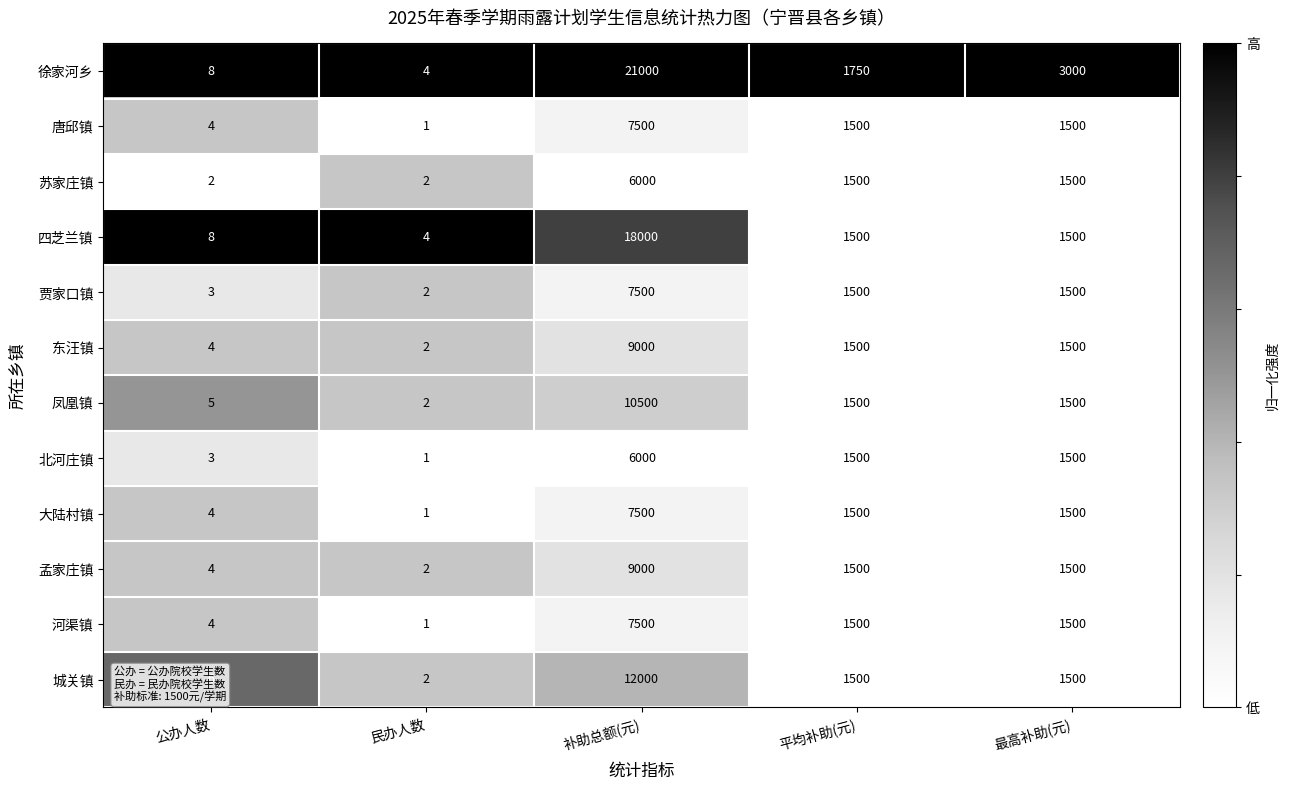

Between 民办人数 and 平均补助(元), which series saw the biggest shift?

徐家河乡